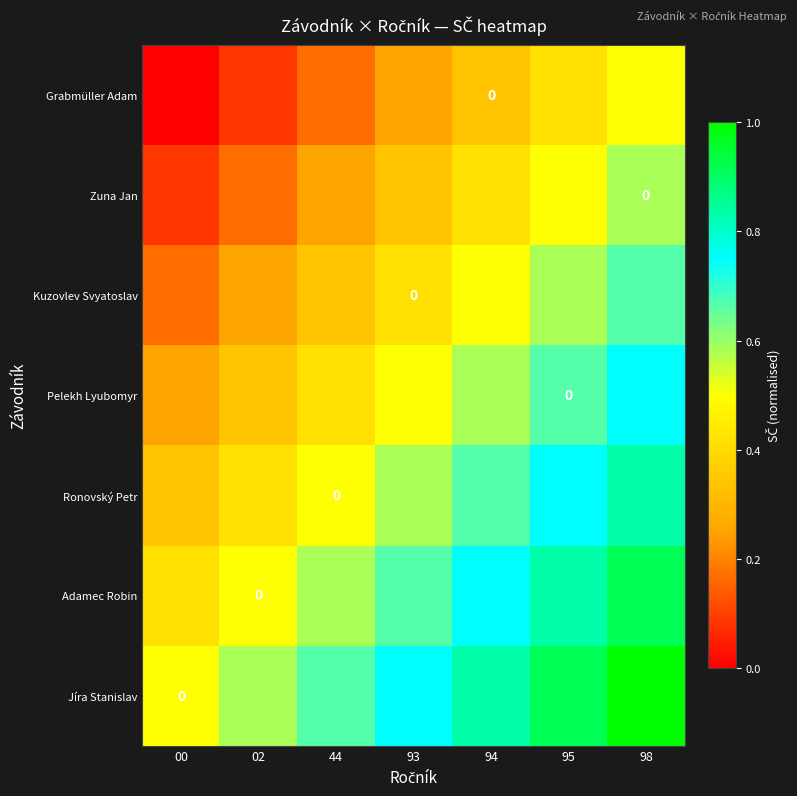

At 00, list the series in order from largest to smallest.

Jíra Stanislav, Adamec Robin, Ronovský Petr, Pelekh Lyubomyr, Kuzovlev Svyatoslav, Zuna Jan, Grabmüller Adam